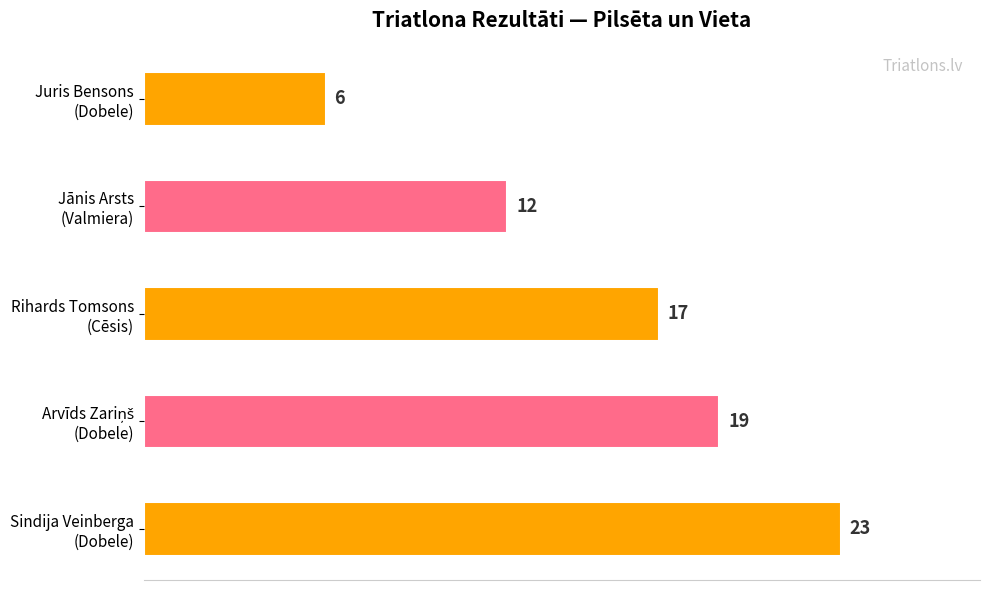

Are the bars grouped side by side (vs. stacked)?

No